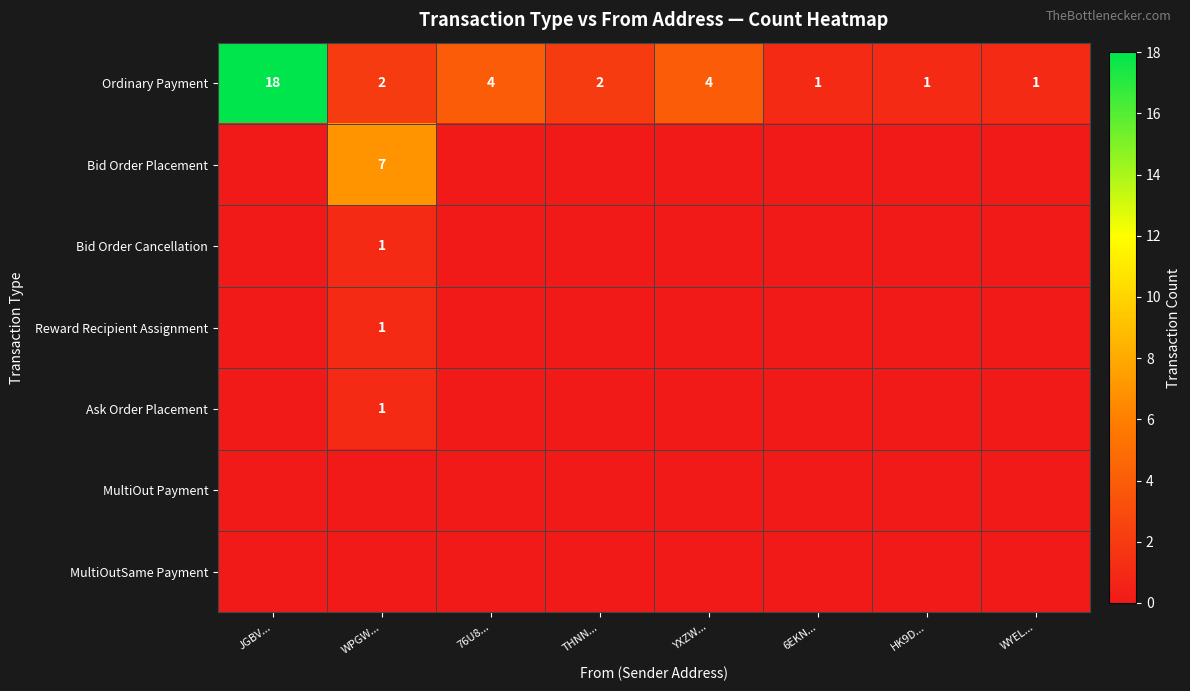

Between HK9D... and 76U8..., which is larger?

76U8...